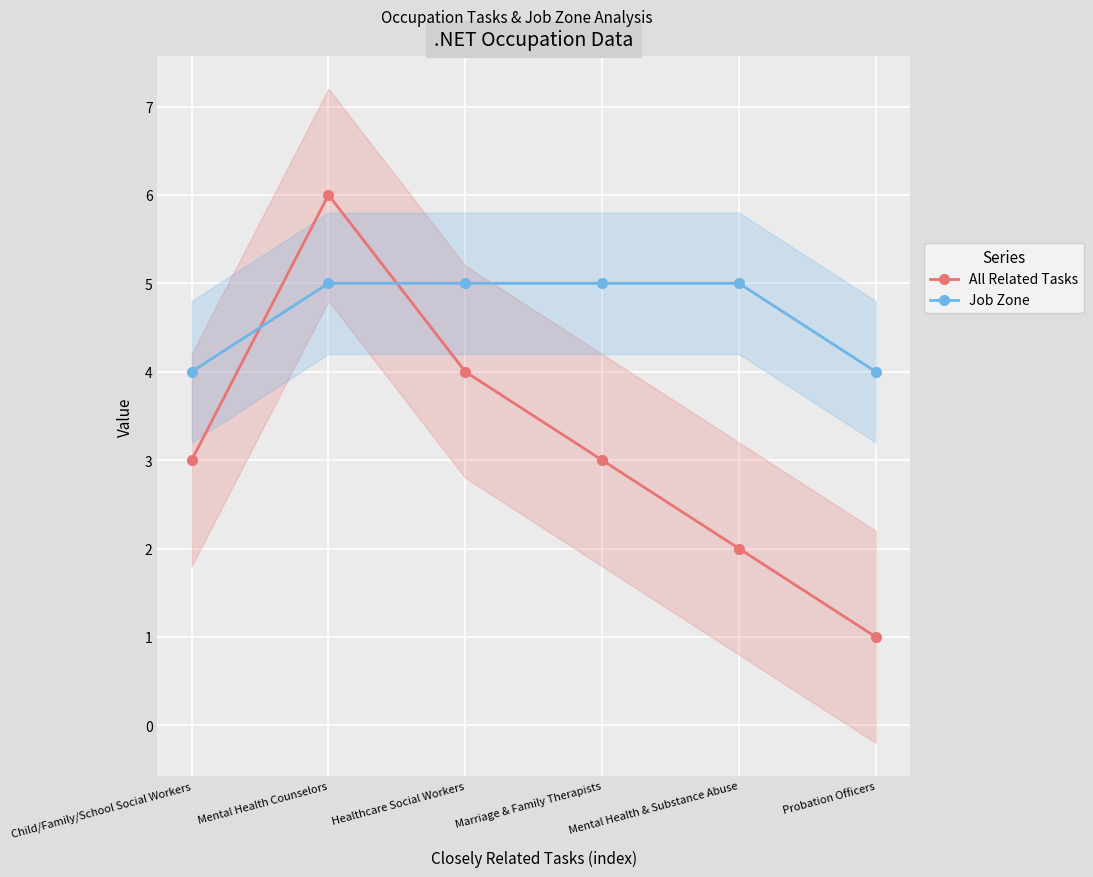

Reading left to right, list all the values displayed in this chart.

All Related Tasks: 3	6	4	3	2	1
Job Zone: 4	5	5	5	5	4